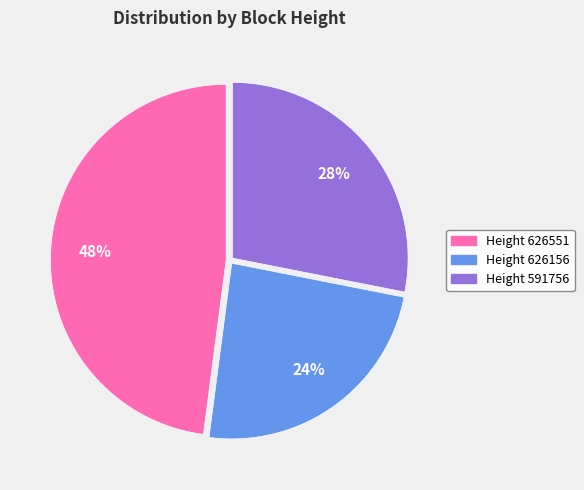

Which category has the biggest portion of the pie?

Height 626551